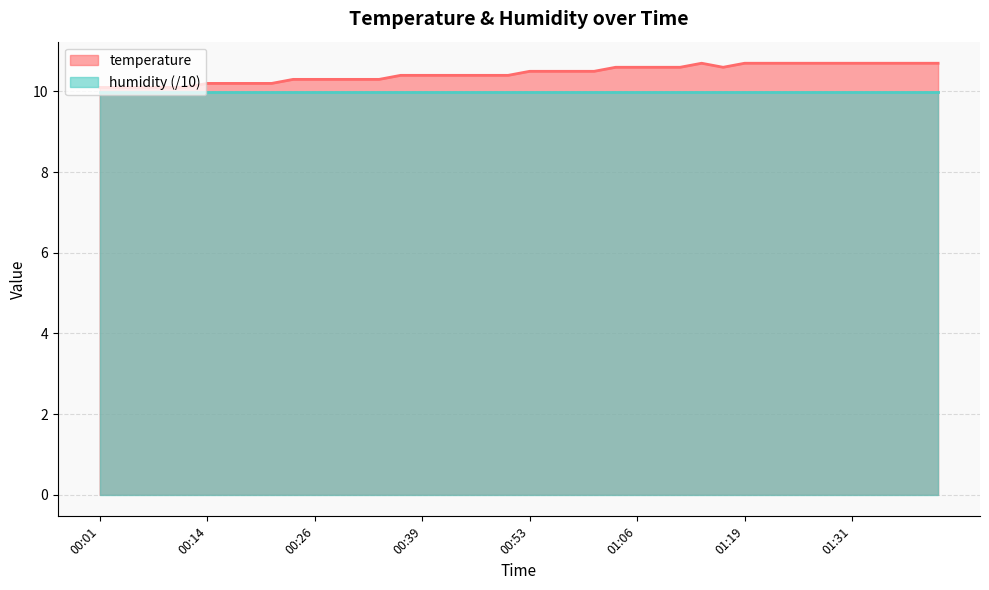

Reading left to right, extract all data points from this chart.

00:01=10.1	00:03=10.1	00:06=10.1	00:08=10.1	00:11=10.1	00:14=10.2	00:16=10.2	00:19=10.2	00:21=10.2	00:24=10.3	00:26=10.3	00:29=10.3	00:31=10.3	00:34=10.3	00:36=10.4	00:39=10.4	00:42=10.4	00:44=10.4	00:47=10.4	00:50=10.4	00:53=10.5	00:55=10.5	00:58=10.5	01:01=10.5	01:03=10.6	01:06=10.6	01:08=10.6	01:11=10.6	01:14=10.7	01:16=10.6	01:19=10.7	01:21=10.7	01:24=10.7	01:27=10.7	01:29=10.7	01:31=10.7	01:34=10.7	01:36=10.7	01:39=10.7	01:41=10.7